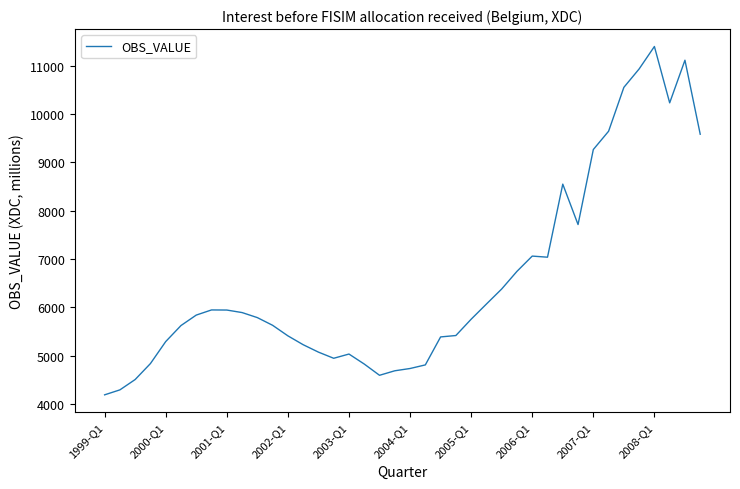

What is the smallest value displayed?

4192.6